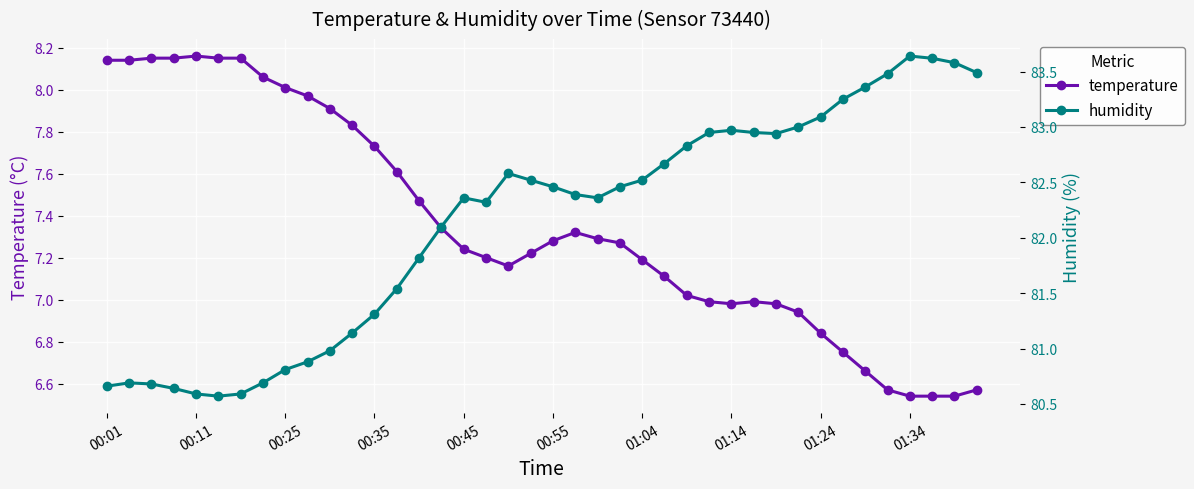

Where is temperature nearest to the value 7?

27